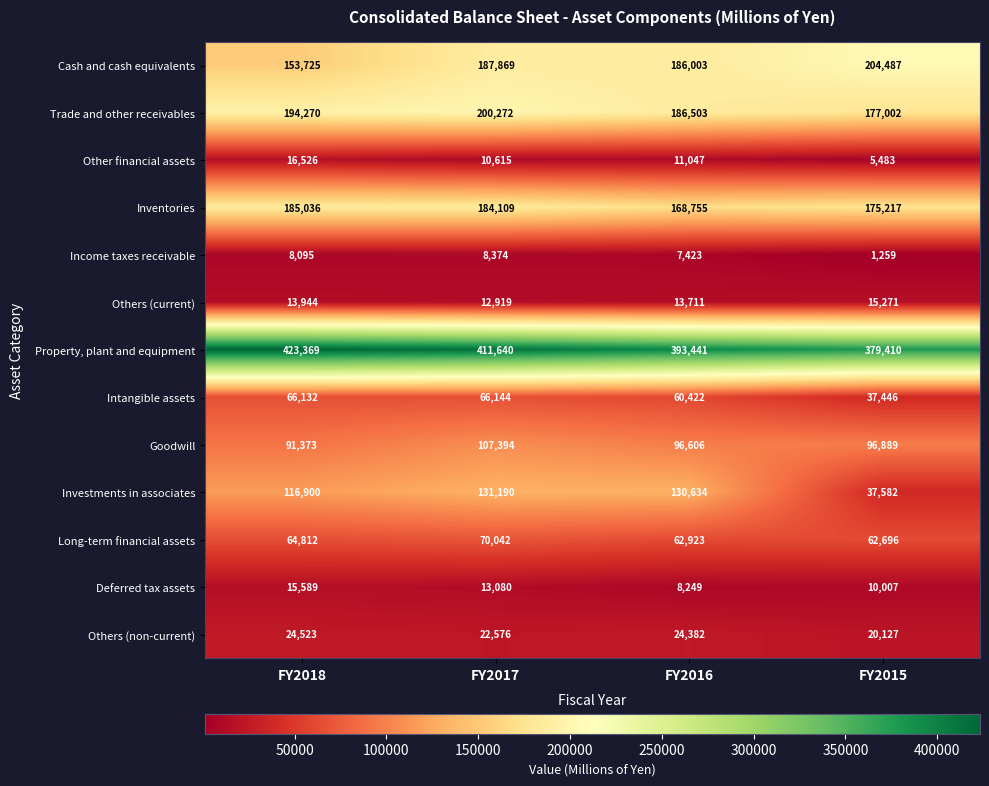

Which label corresponds to the largest value in the chart?

FY2018